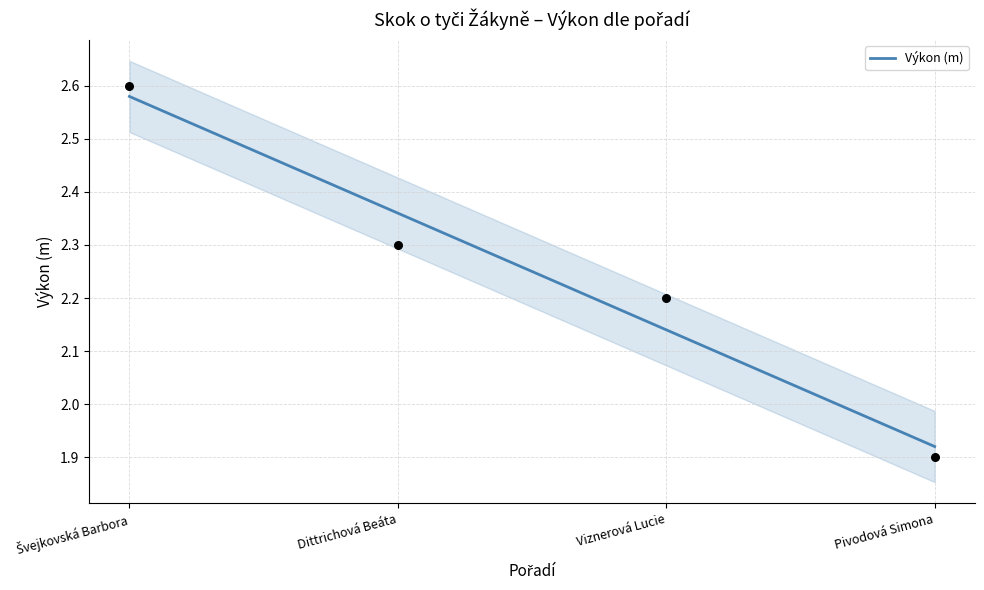

Approximately how many times larger is the value at Viznerová Lucie compared to Pivodová Simona?

1.2